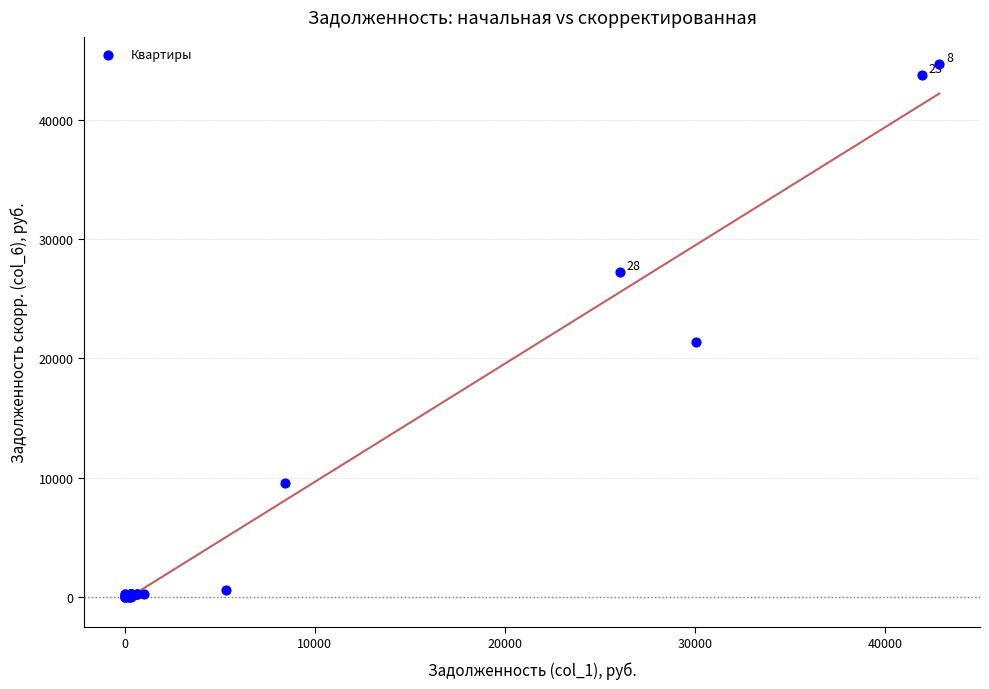

What Y value in the scatter plot is closest to 22335?

21377.8